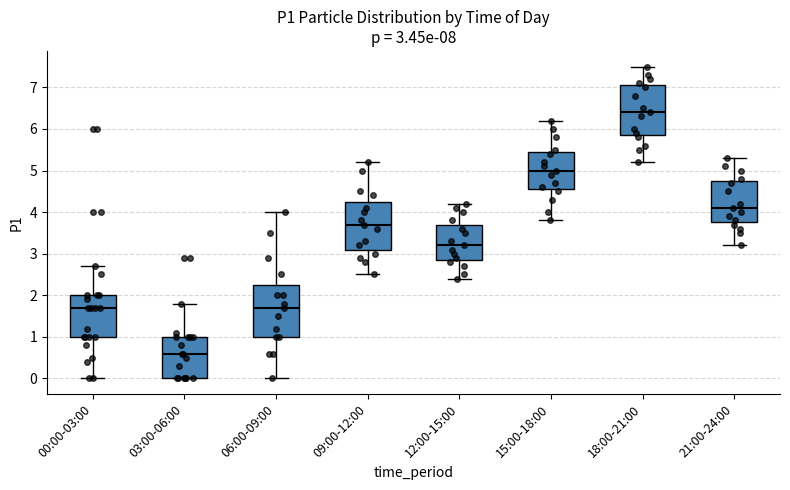

Which box has the lowest median line?

03:00-06:00